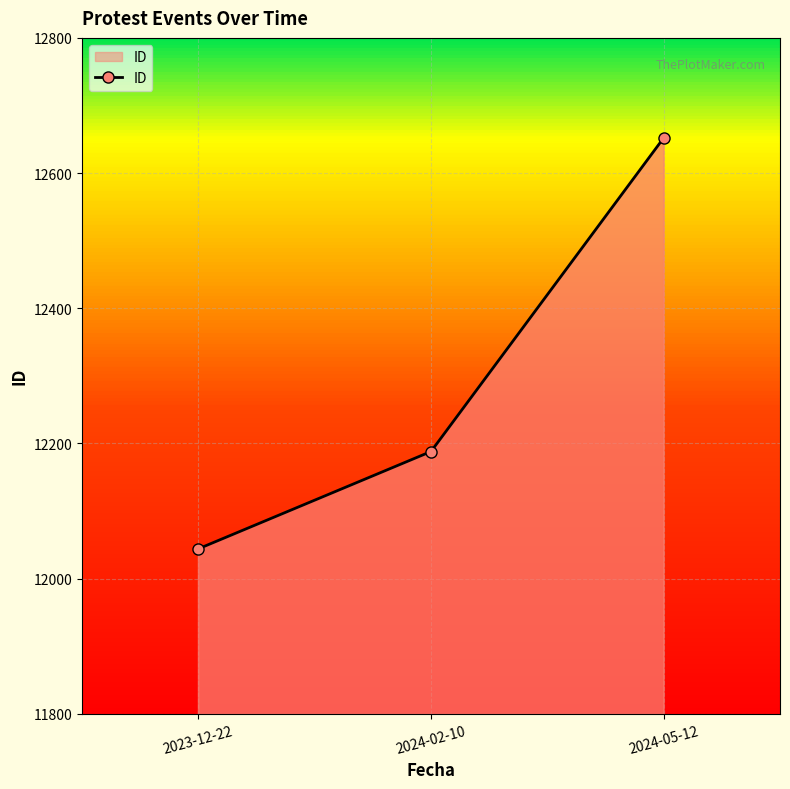

What is the label of the 2nd point from the left?

2024-02-10